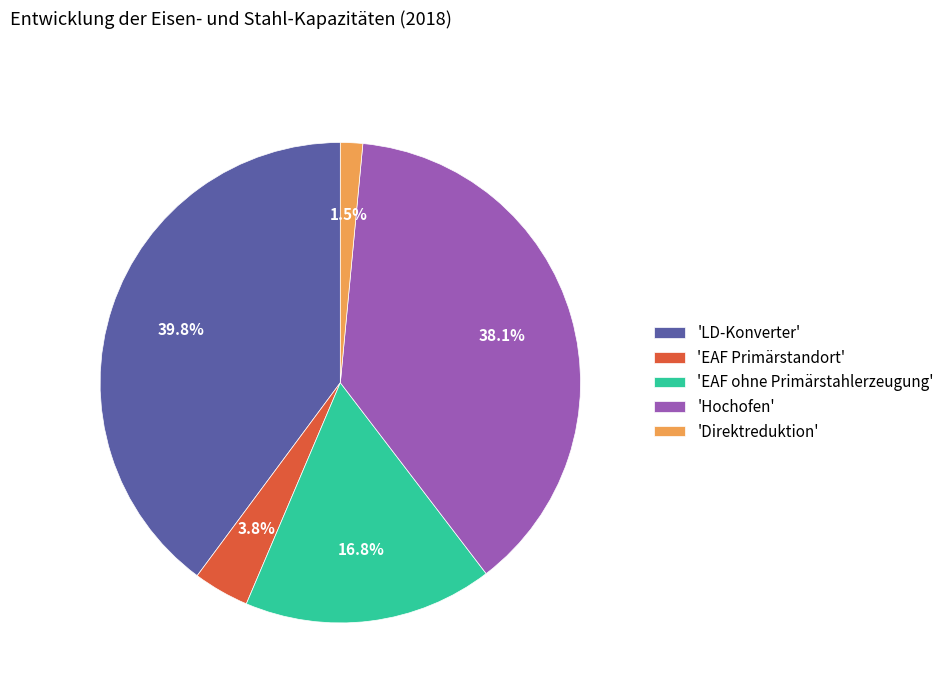

Which category has the biggest portion of the pie?

'LD-Konverter'